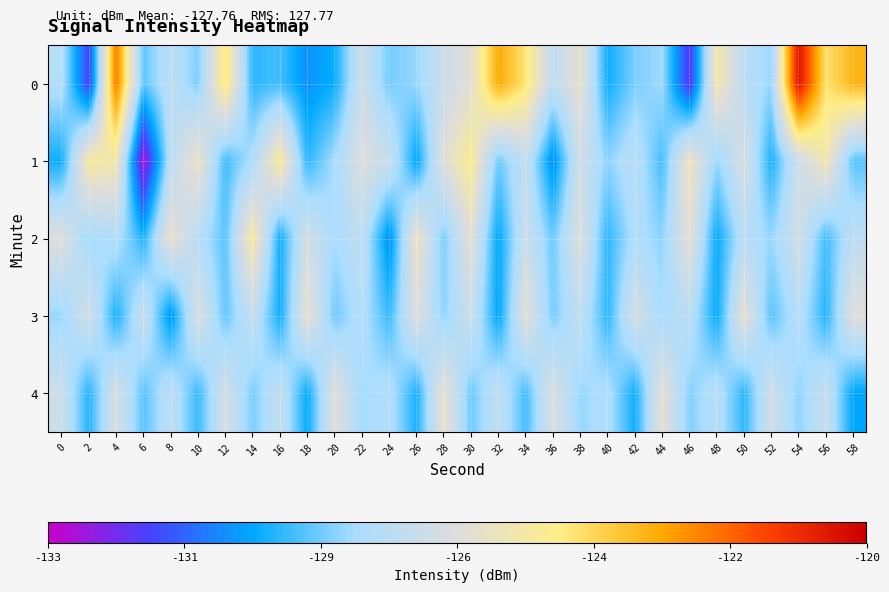

List the series in order of their peak value, highest first.

0, 1, 2, 3, 4